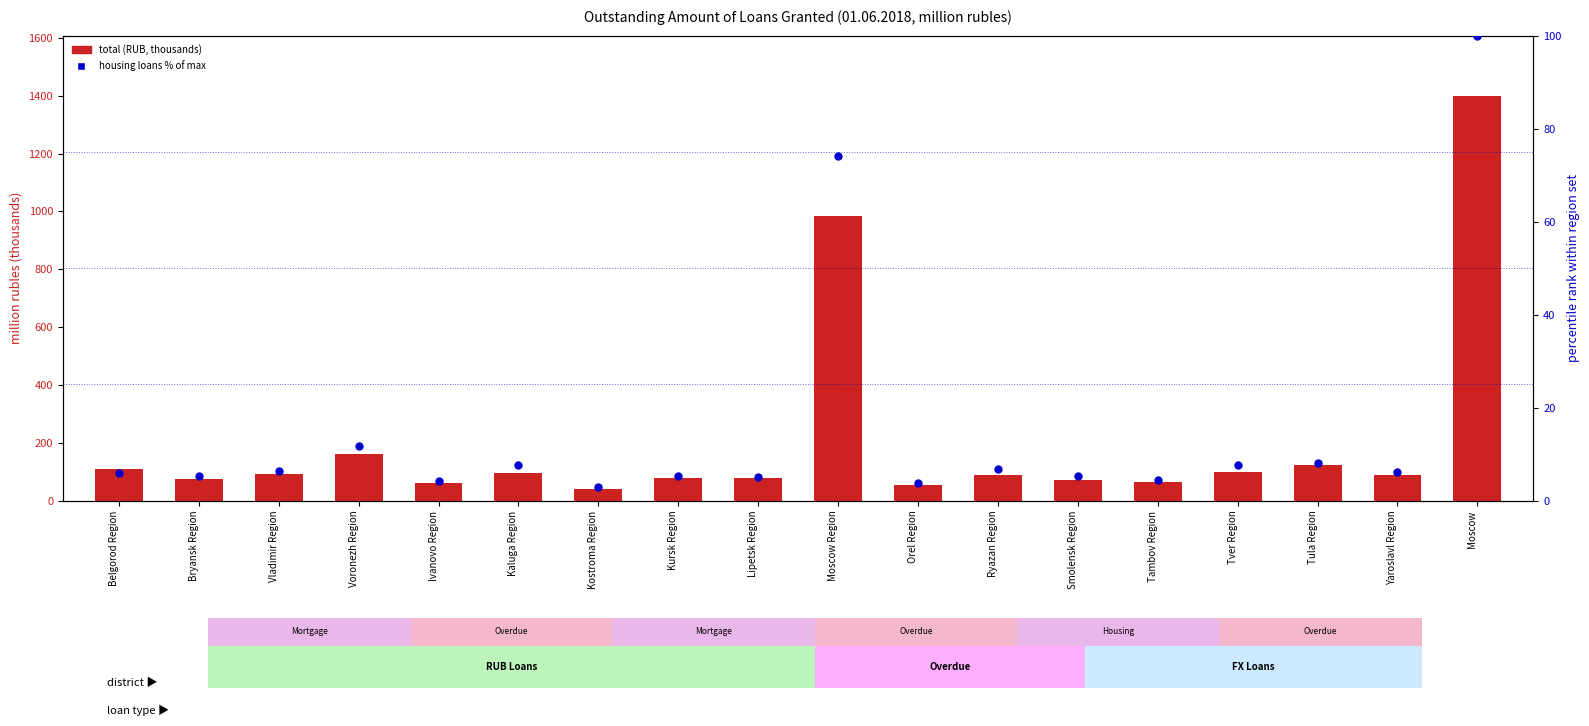

What are all the series names shown in the legend?

total (RUB, thousands), housing loans % of max